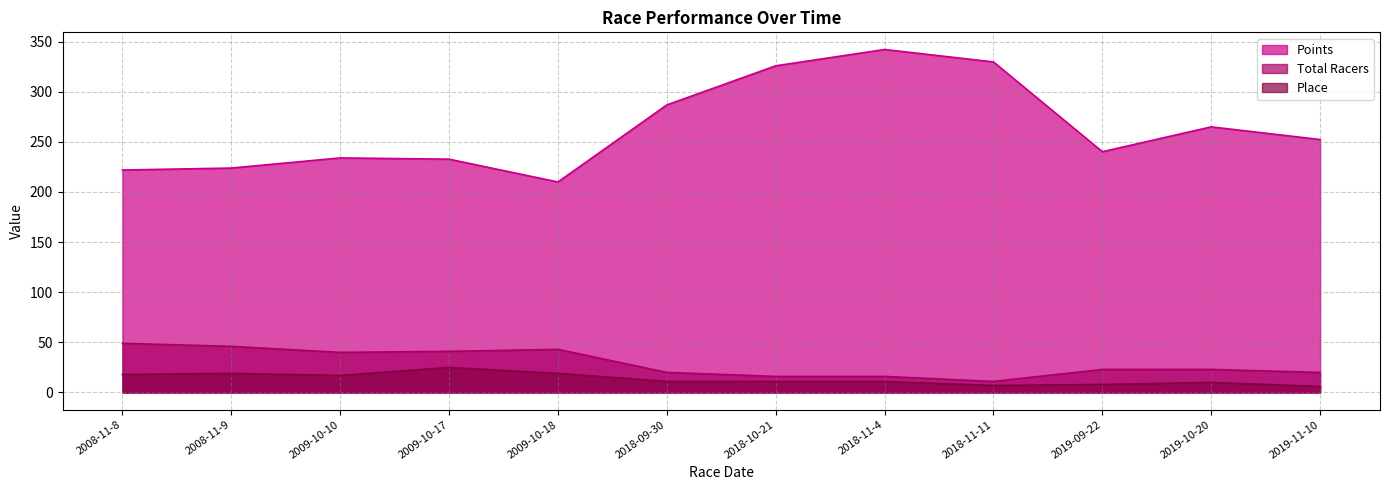

Does the chart display data point markers on the line(s)?

No